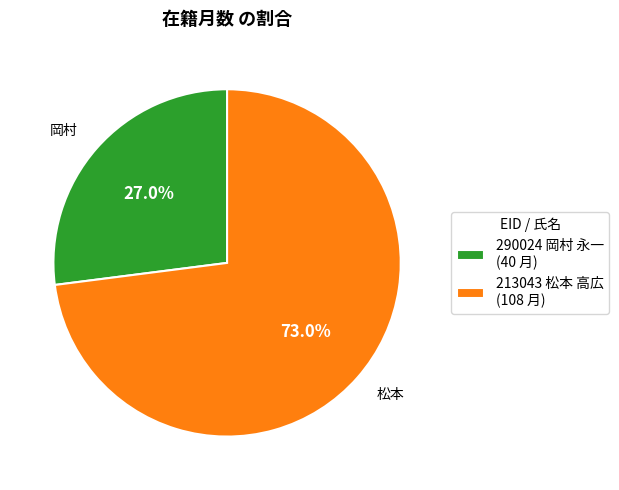

Is it true that 213043 松本 高広 is 73% of the pie?

True